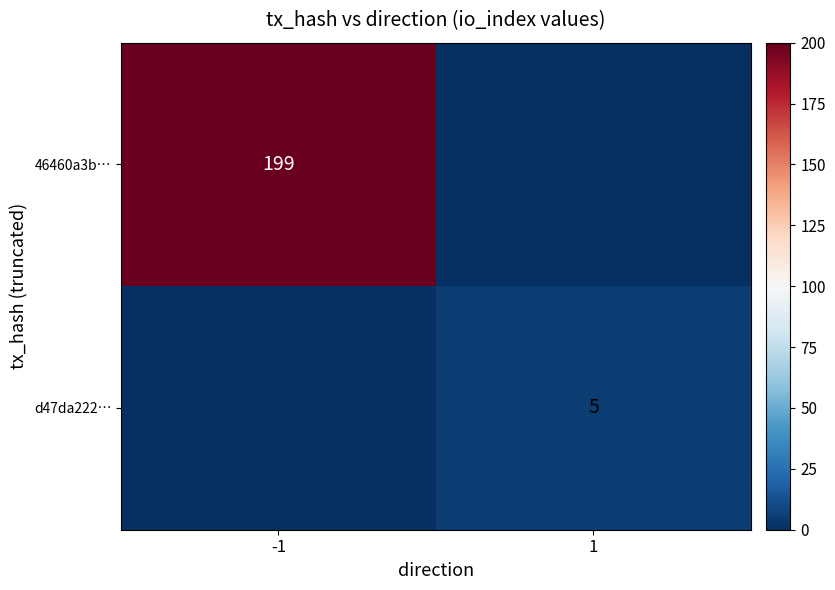

What is the greatest value displayed?

199